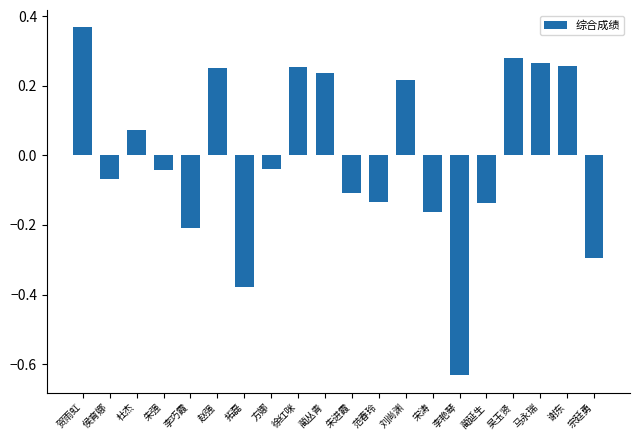

What is the difference between the maximum and second lowest values?

0.7